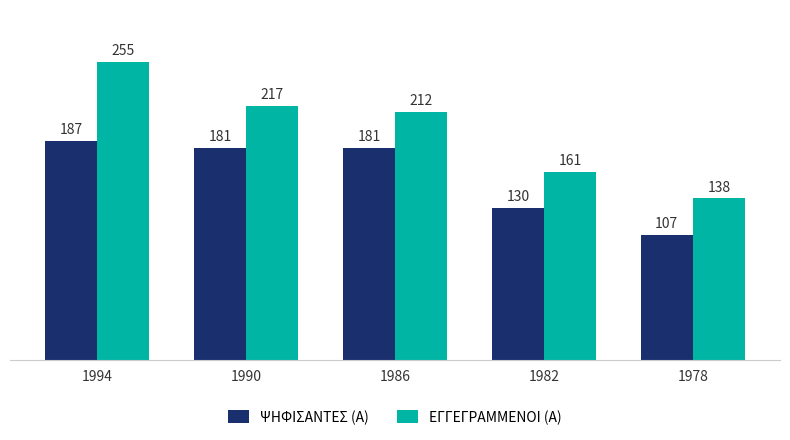

Between 1990 and 1986, which series saw the biggest shift?

ΕΓΓΕΓΡΑΜΜΕΝΟΙ (Α)